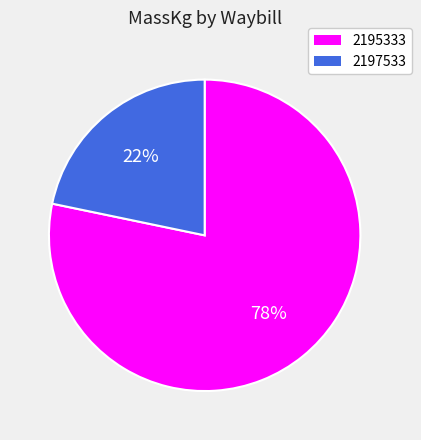

To the nearest percent, what percentage of the pie is 2195333?

78%